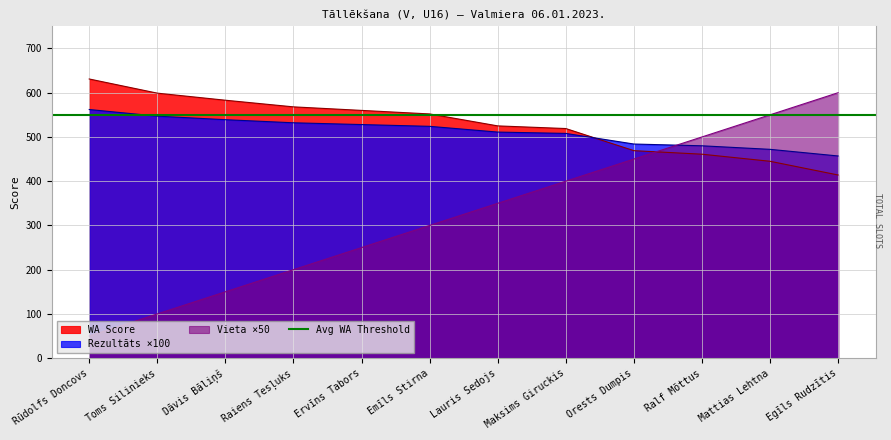

Is it true that Rezultāts equals 562.0 at Rūdolfs Doncovs?

True